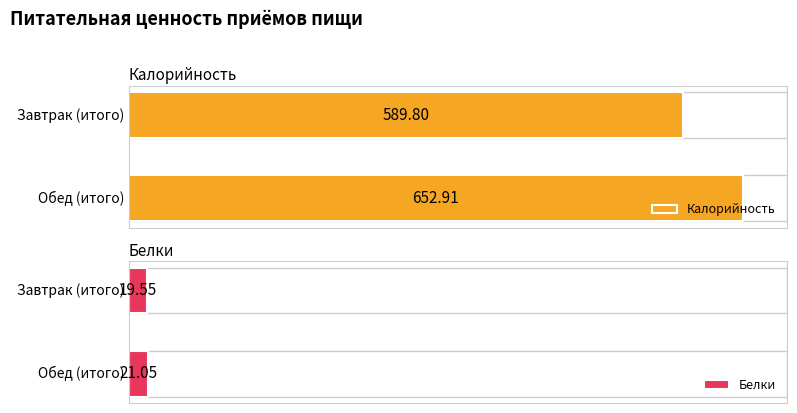

Between Завтрак (итого) and Обед (итого), which is larger?

Обед (итого)